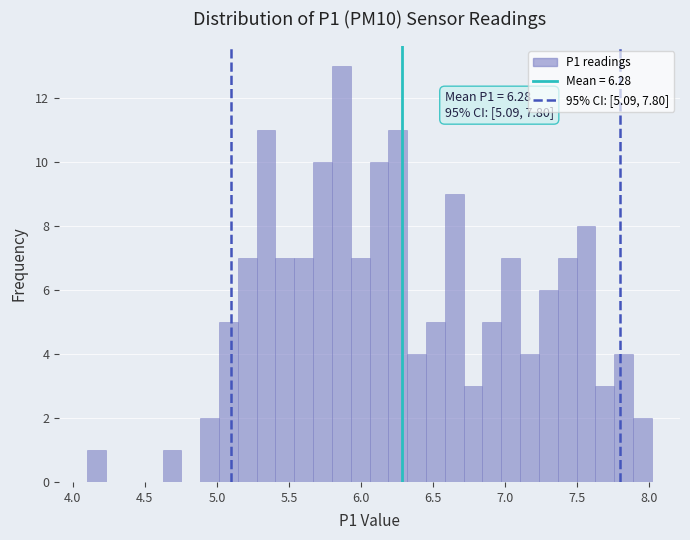

Around what value on the x-axis is the tallest bar? Give the approximate position of its centre, as read against the axis.

5.85